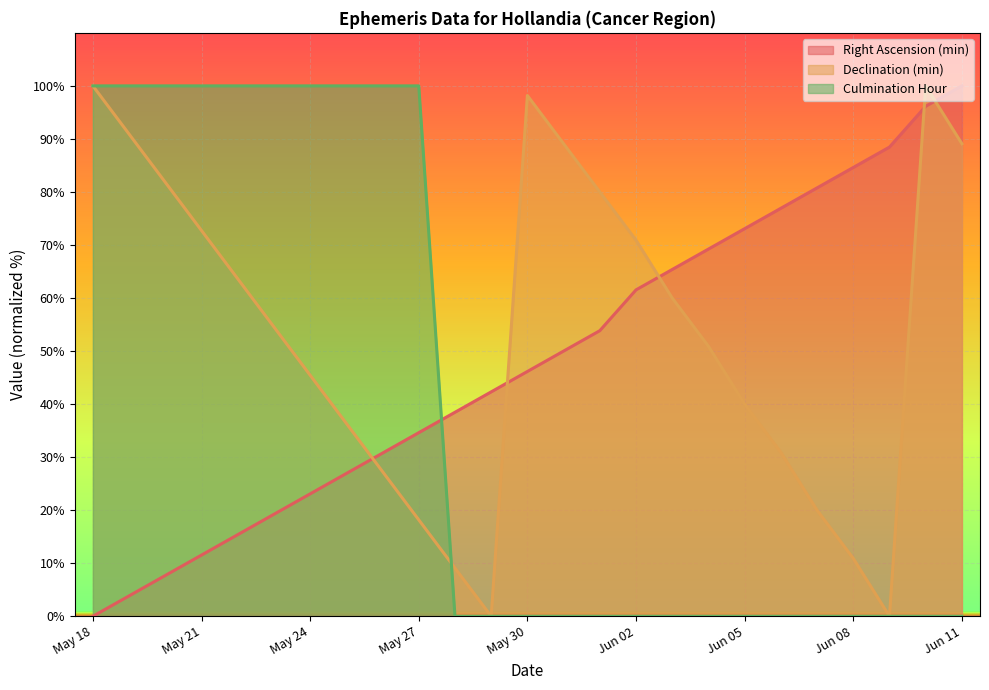

Read the Declination (min) value at May 25.

36.4